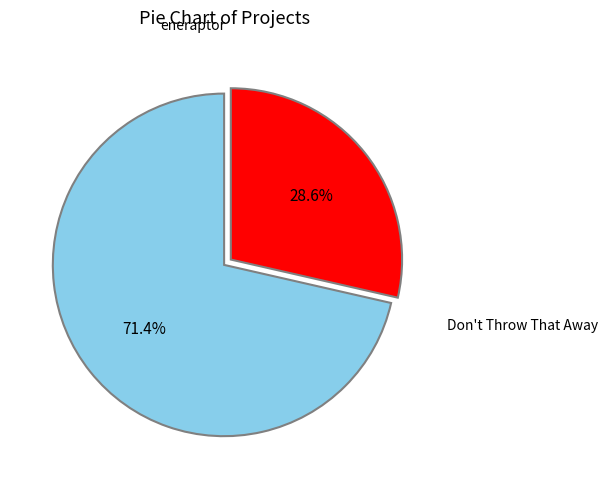

How many segments does this pie chart have?

2